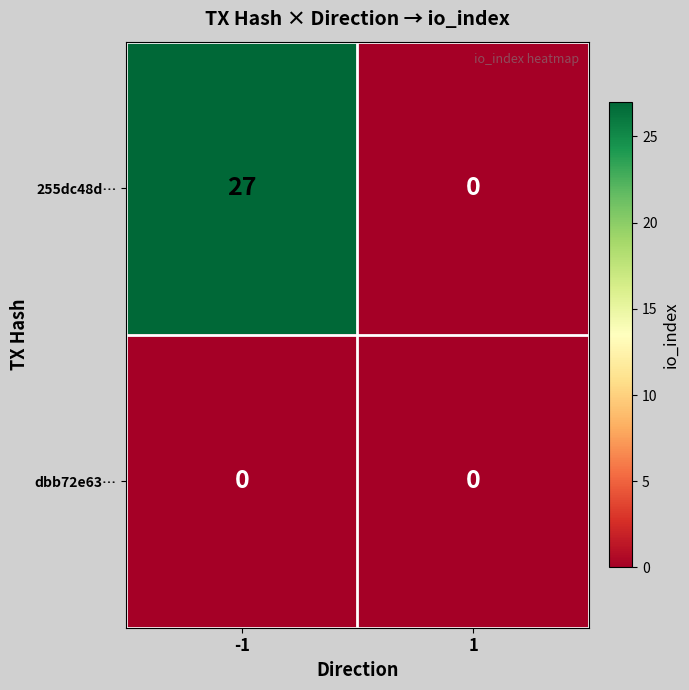

Which series has the largest range (max minus min)?

255dc48d…